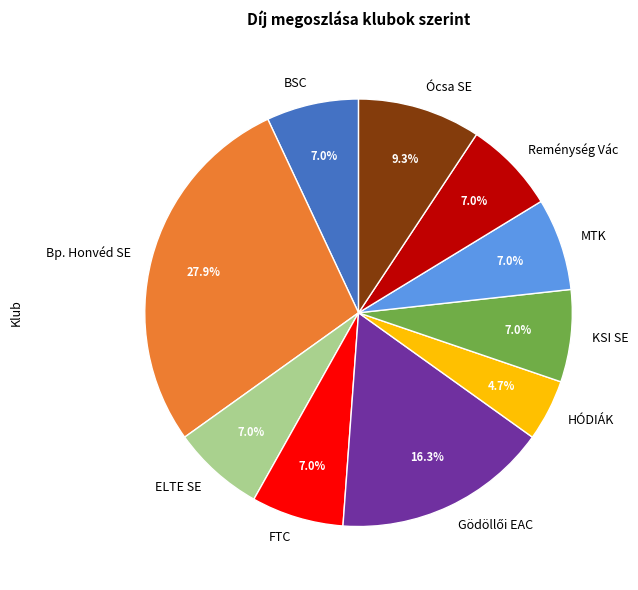

Approximately how many times larger is the value at Ócsa SE compared to KSI SE?

1.3